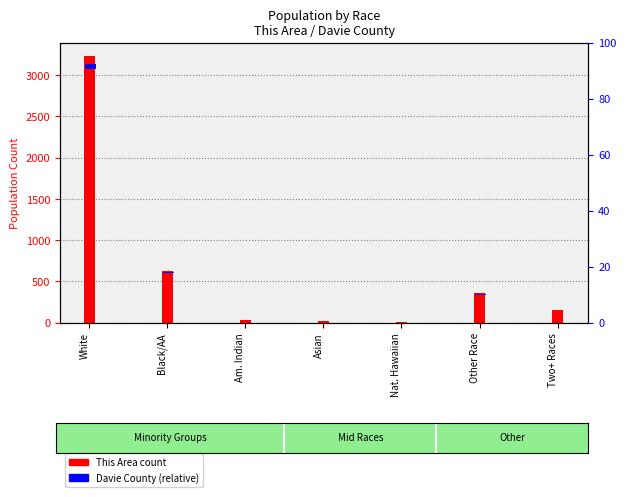

What is the spread (max minus min) of values at Other Race?

347.9